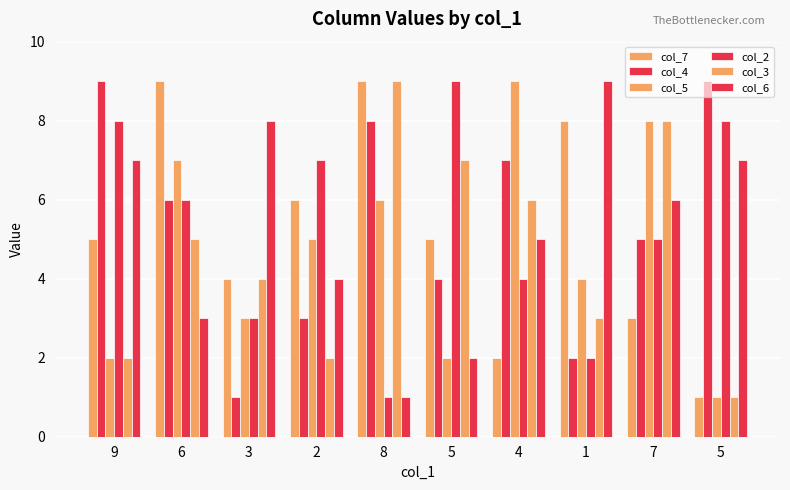

Reading left to right, list all the values displayed in this chart.

col_7: 5	9	4	6	9	5	2	8	3	1
col_4: 9	6	1	3	8	4	7	2	5	9
col_5: 2	7	3	5	6	2	9	4	8	1
col_2: 8	6	3	7	1	9	4	2	5	8
col_3: 2	5	4	2	9	7	6	3	8	1
col_6: 7	3	8	4	1	2	5	9	6	7